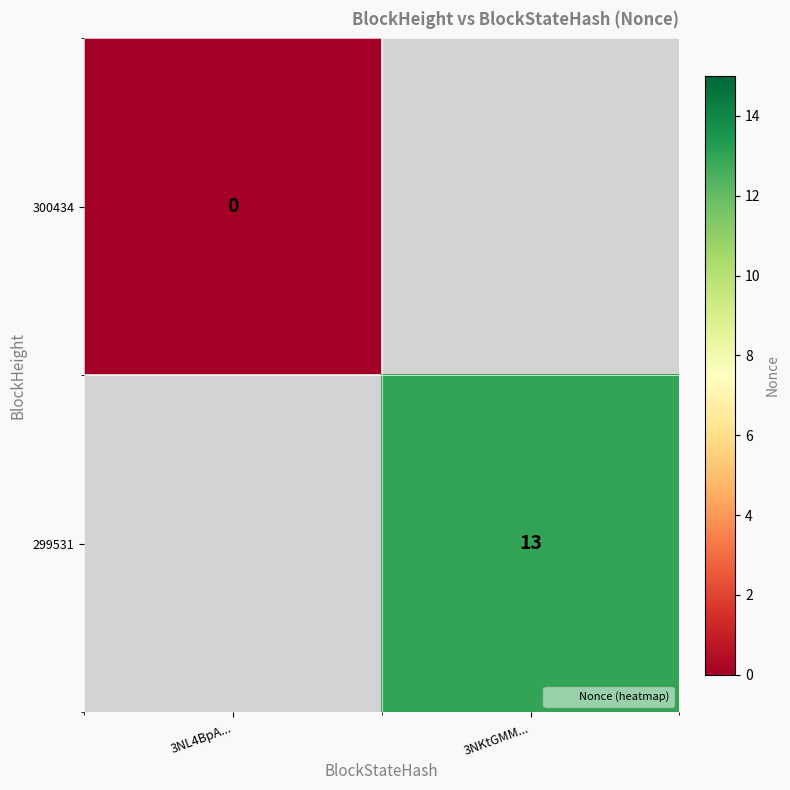

The 299531 series shows 9 at 3NKtGMM.... True or false?

False